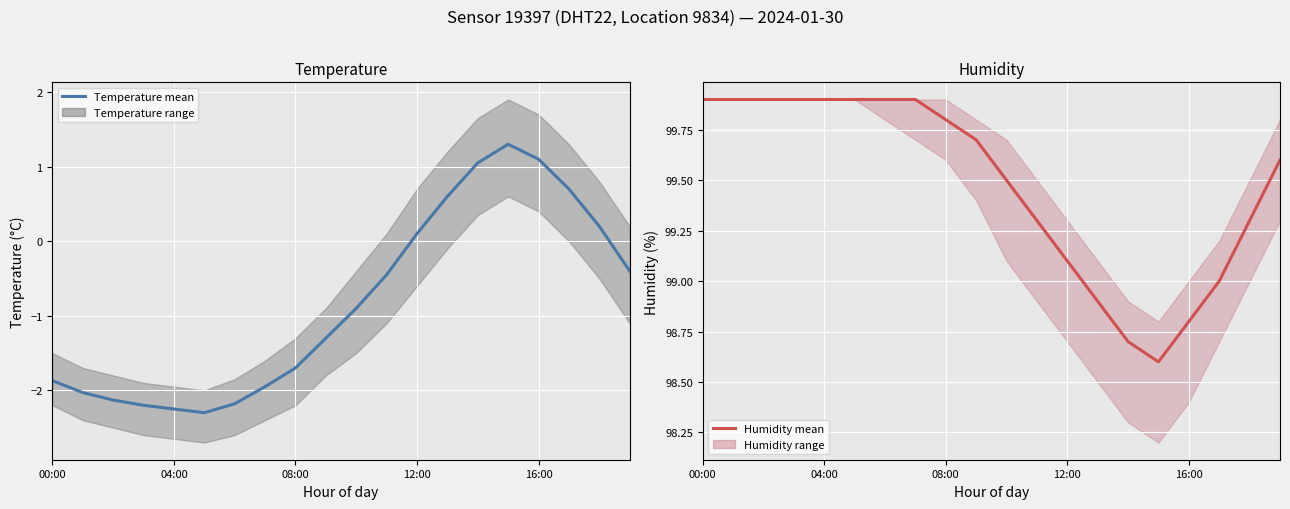

Which label corresponds to the smallest value in the chart?

5